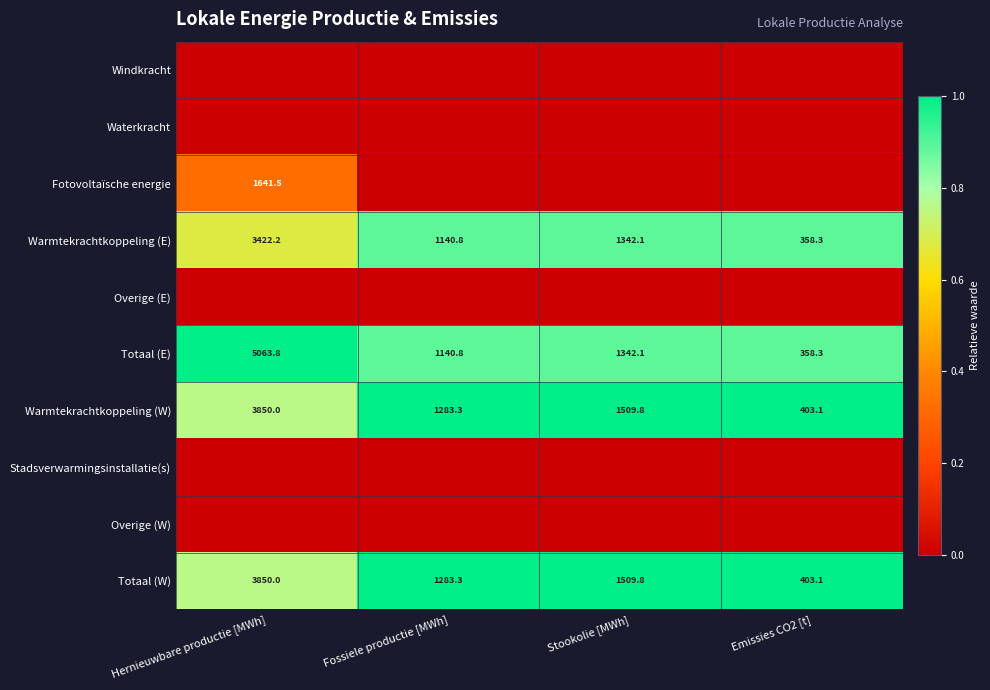

At which label does Totaal (E) reach its minimum?

Emissies CO2 [t]